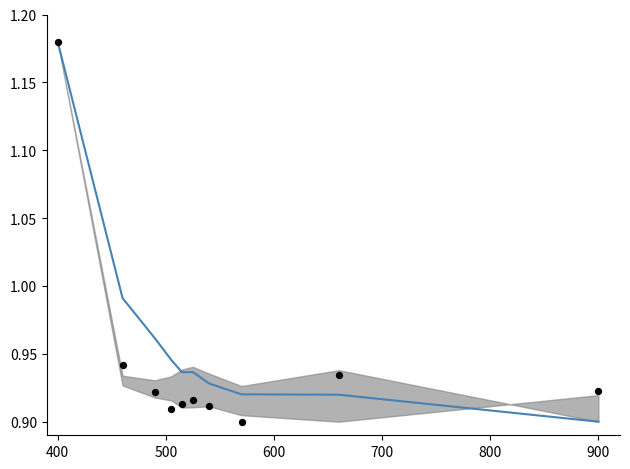

Which series reaches the maximum Y coordinate?

mean